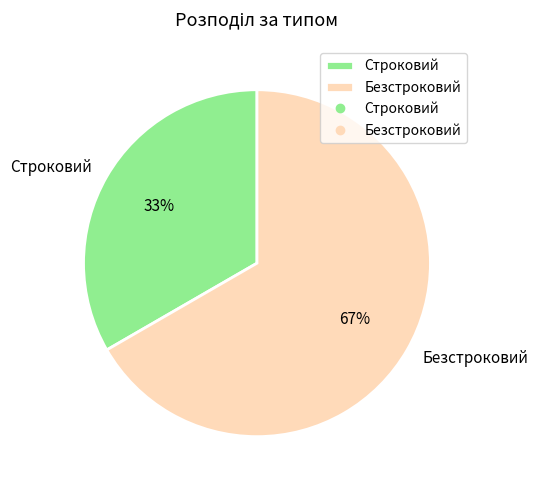

Does any single category account for the majority?

Yes